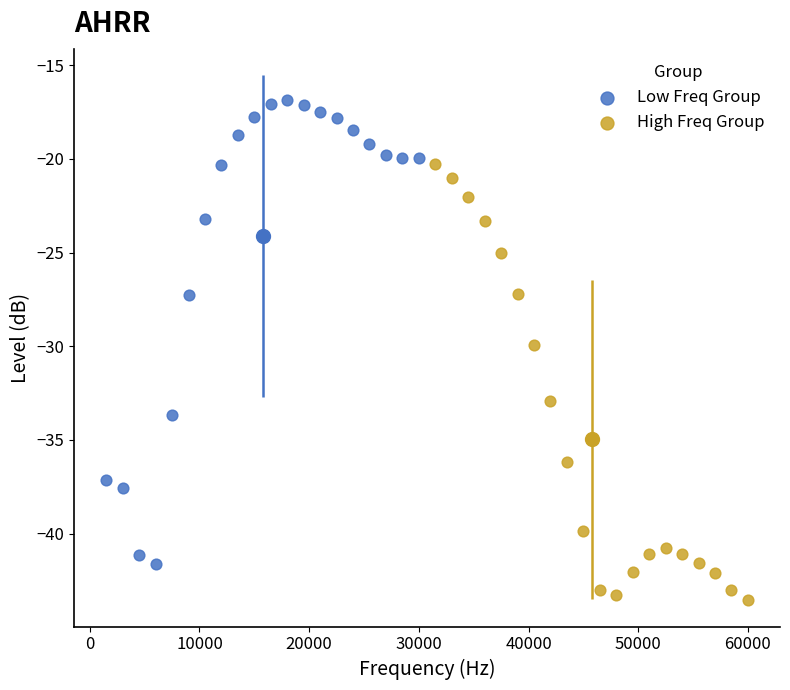

Which series reaches the maximum Y coordinate?

Low Freq Group